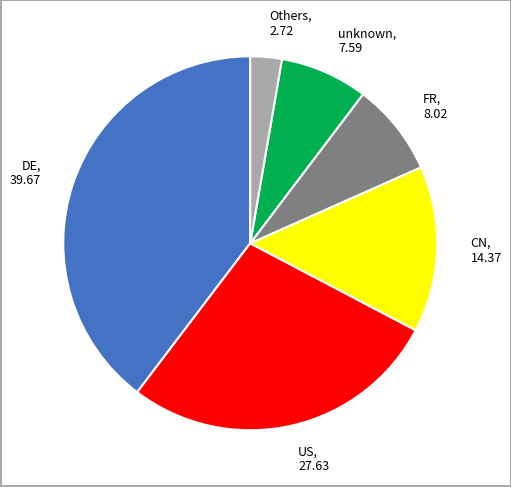

What is the smallest slice in the pie chart?

Others, 2.72